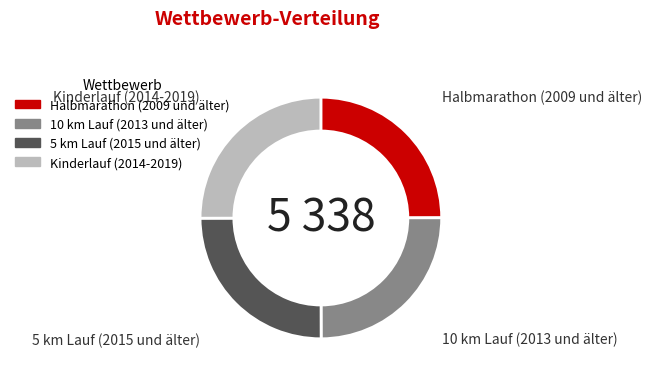

How many slices are in this pie chart?

4